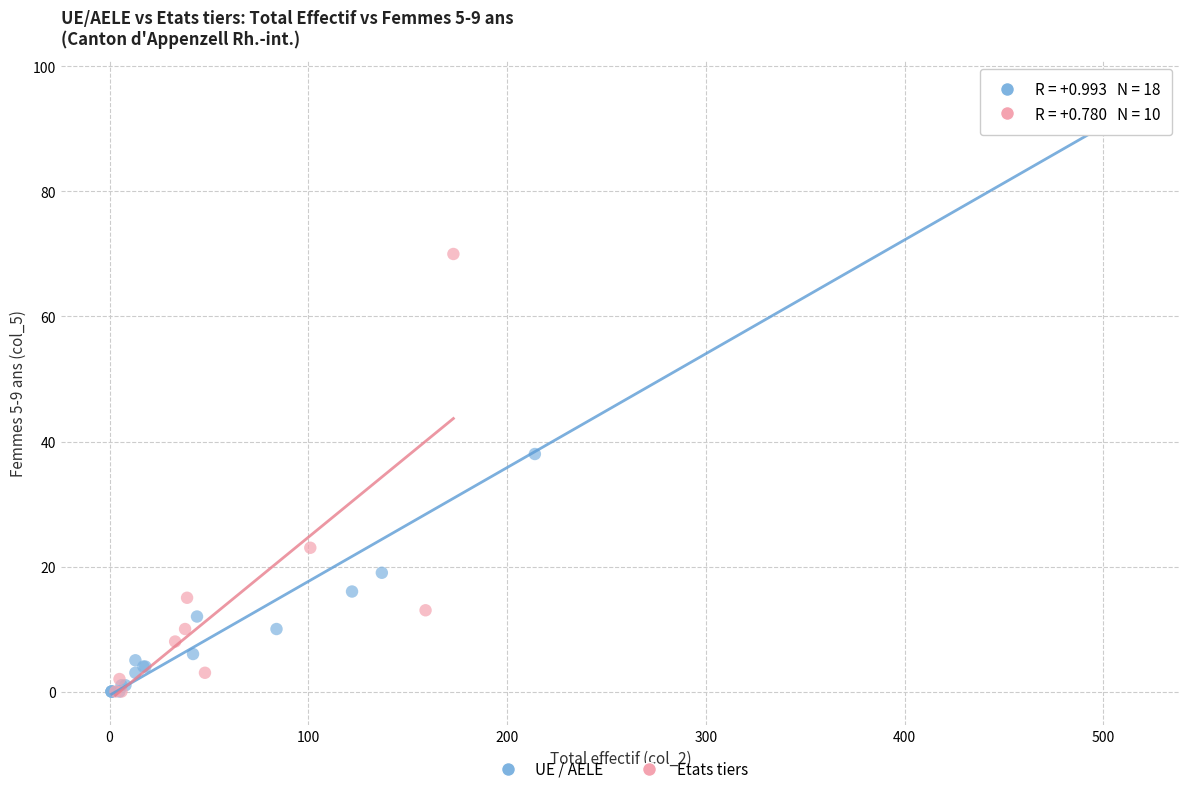

What are all the series names shown in the legend?

UE / AELE, Etats tiers